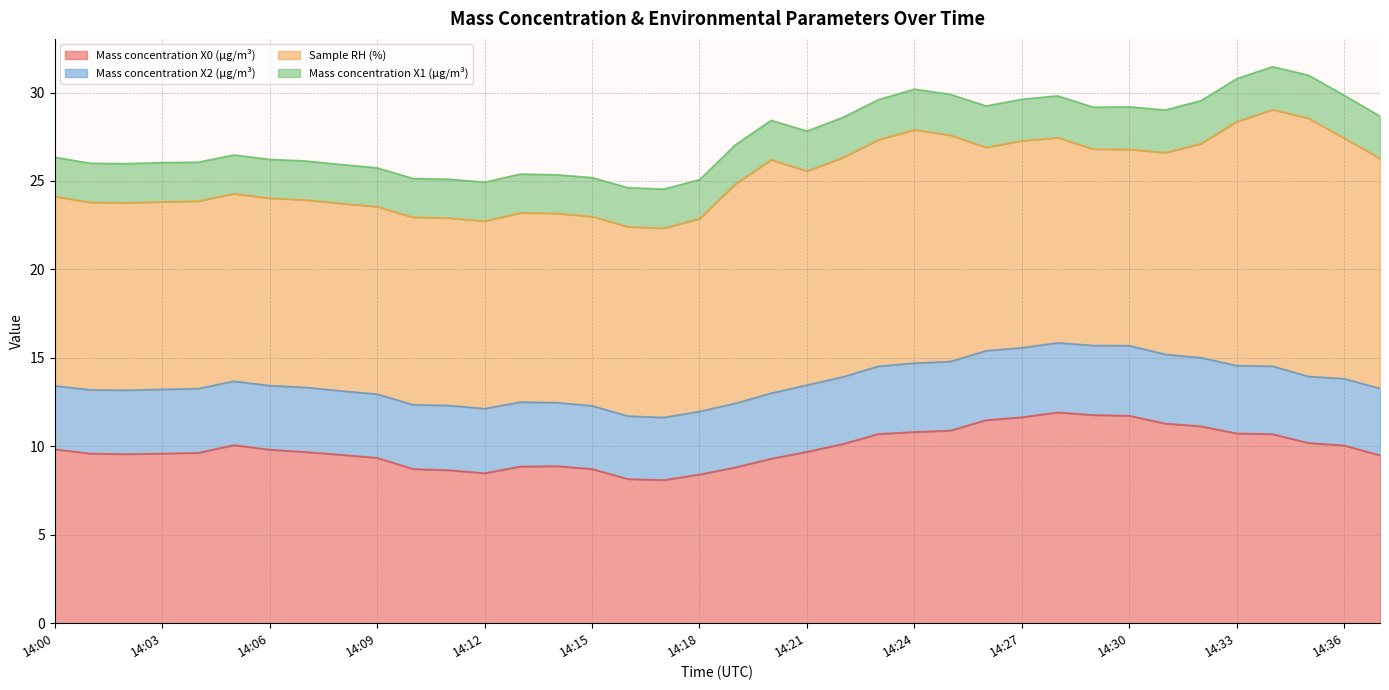

Rank the series at 14:31 from lowest to highest value.

Mass concentration X1 (μg/m³), Mass concentration X2 (μg/m³), Mass concentration X0 (μg/m³), Sample RH (%)